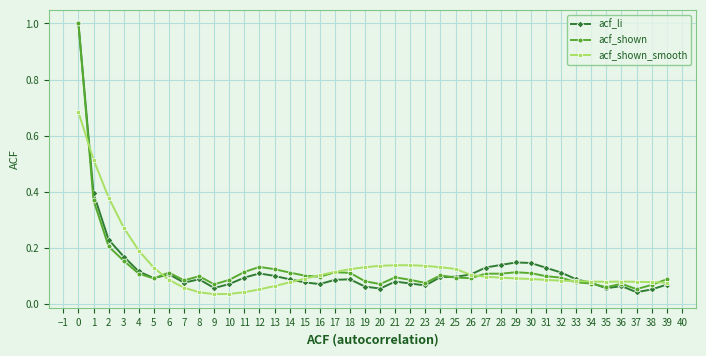

What is the maximum value shown in the chart?

1.0